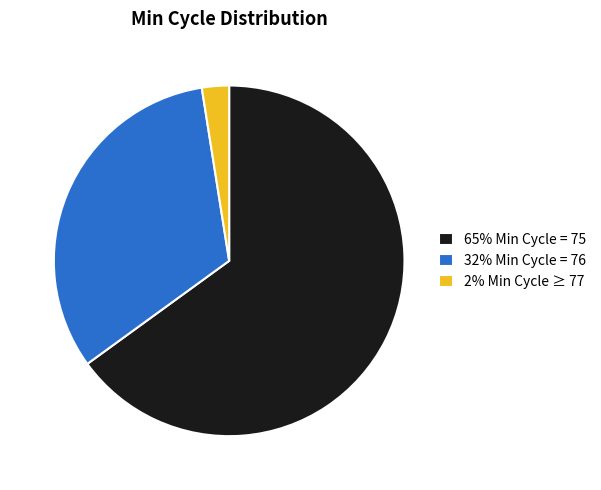

Combined, do 32% Min Cycle = 76 and 2% Min Cycle ≥ 77 account for over 50%?

No